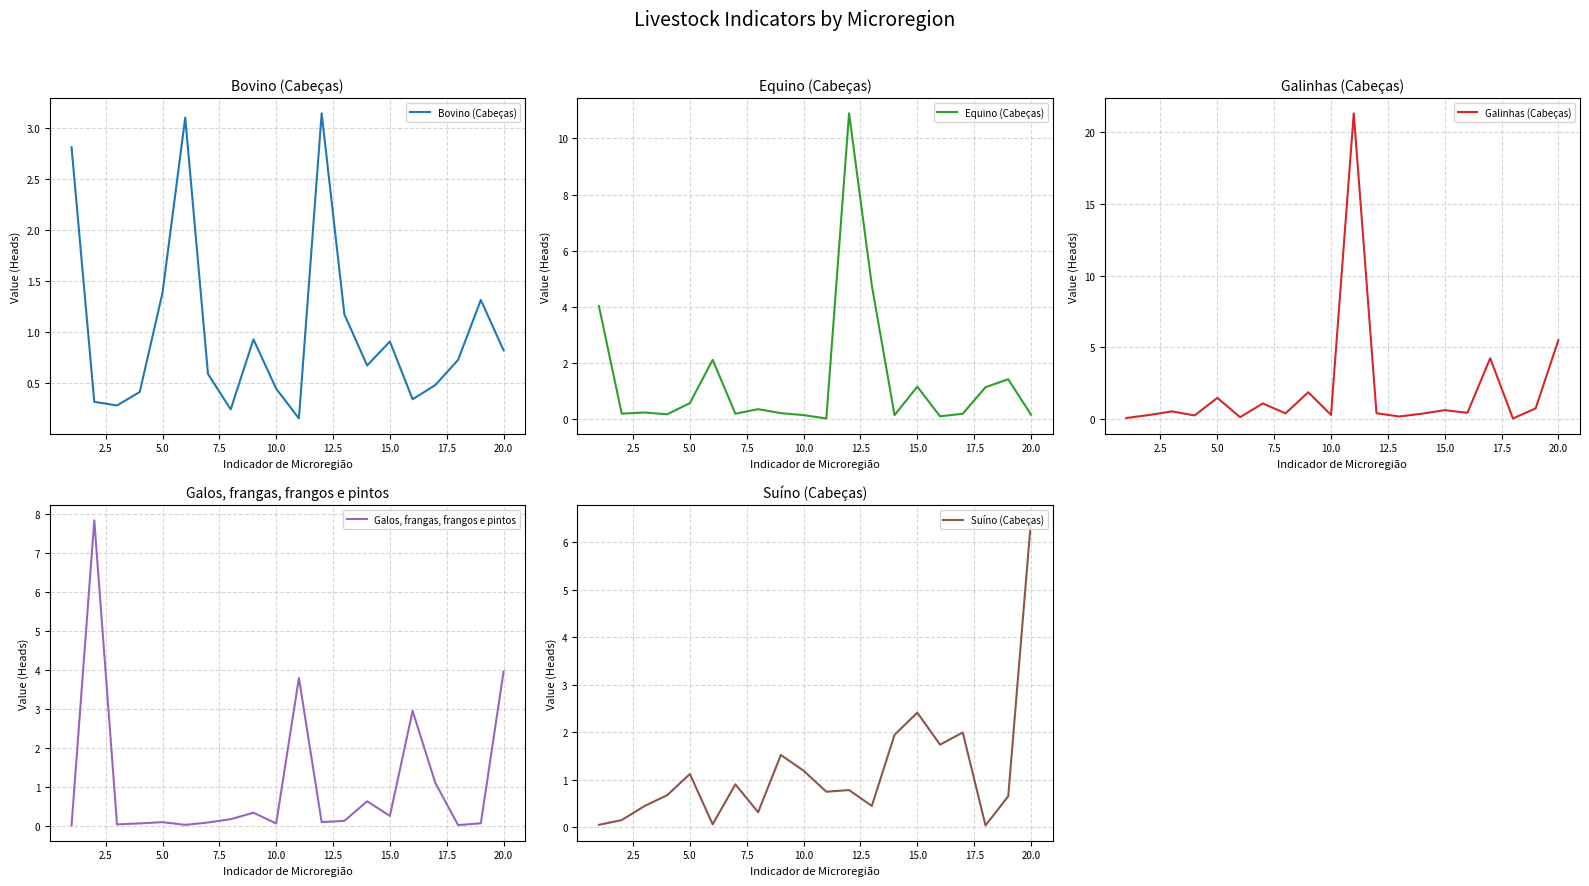

What is the value of the Equino (Cabeças) point at the 1st from the left?

4.0